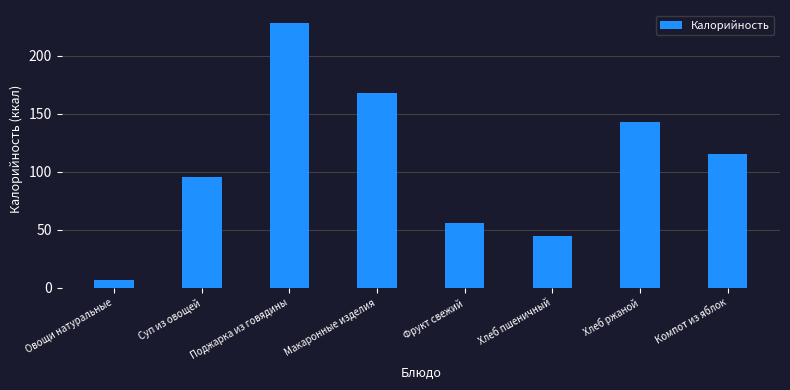

At which category does the chart reach its minimum across all series?

Овощи натуральные